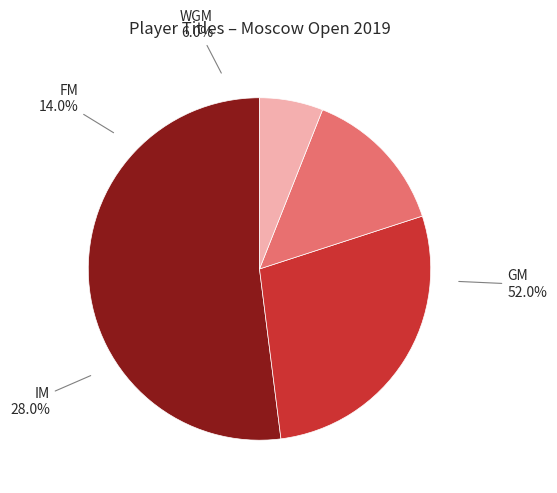

To the nearest percent, what is the combined percentage of IM and WGM?

34%